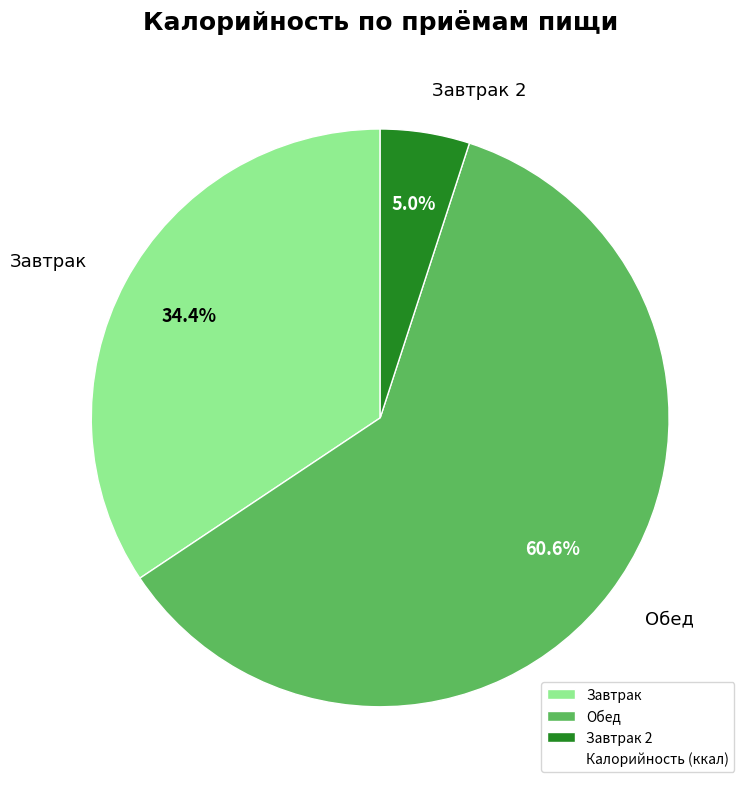

To the nearest percent, what is the difference between the Завтрак 2 and Завтрак slice percentages?

29%